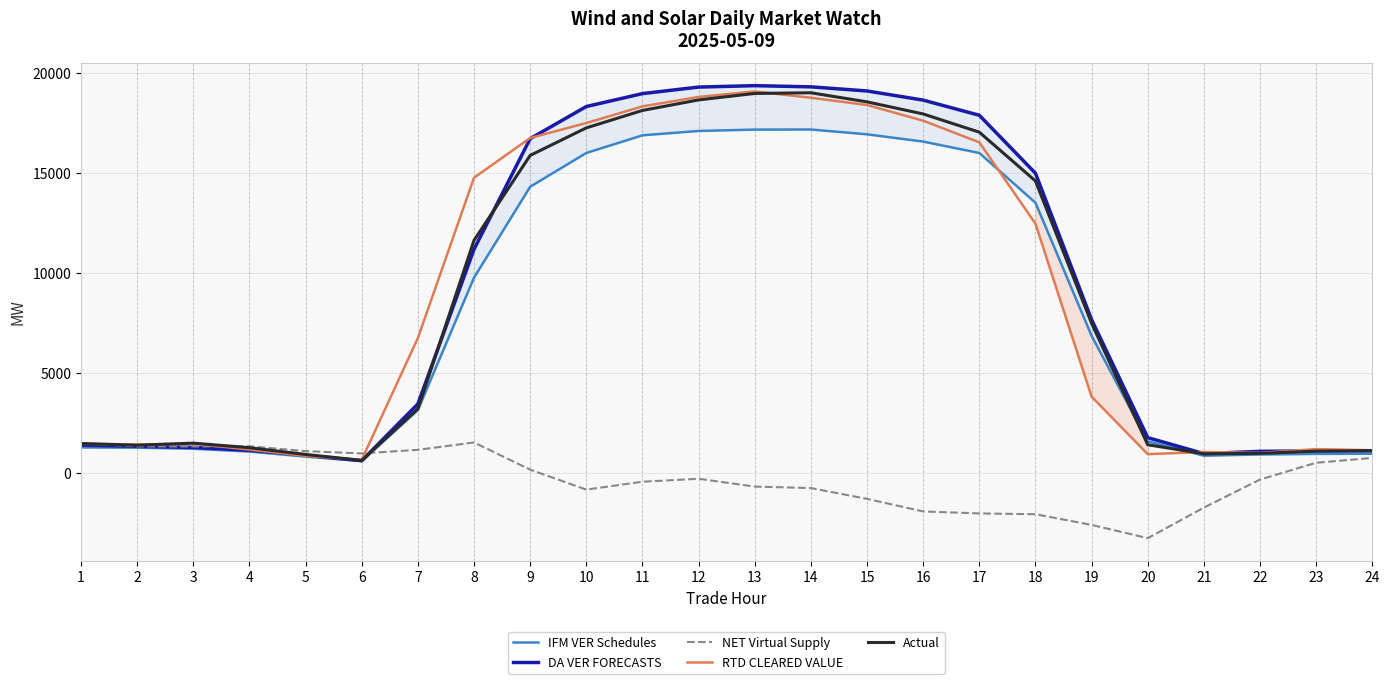

Is it true that DA VER FORECASTS equals 18974.1 at 11?

True